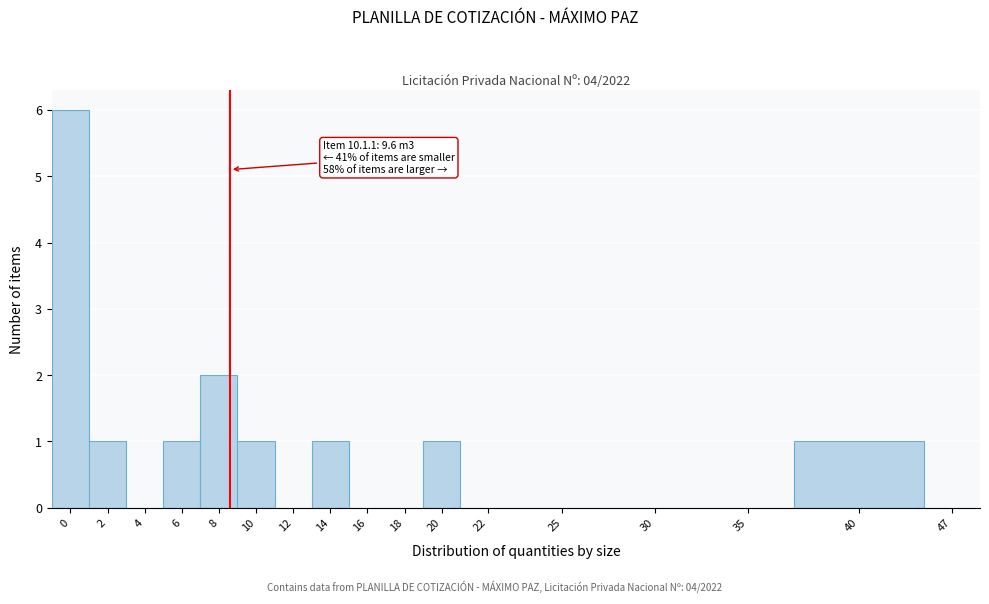

Reading left to right, extract all data points from this chart.

0=6	2=1	4=0	6=1	8=2	10=1	12=0	14=1	16=0	18=0	20=1	22=0	25=0	30=0	35=0	40=1	47=0